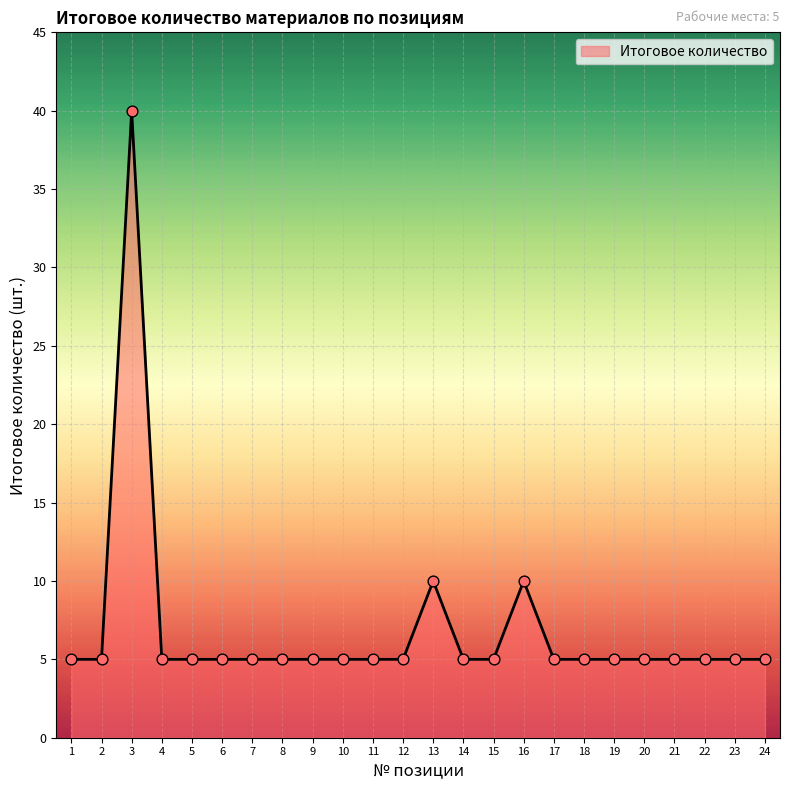

What is the ratio of the value at 1 to the value at 16?

0.5